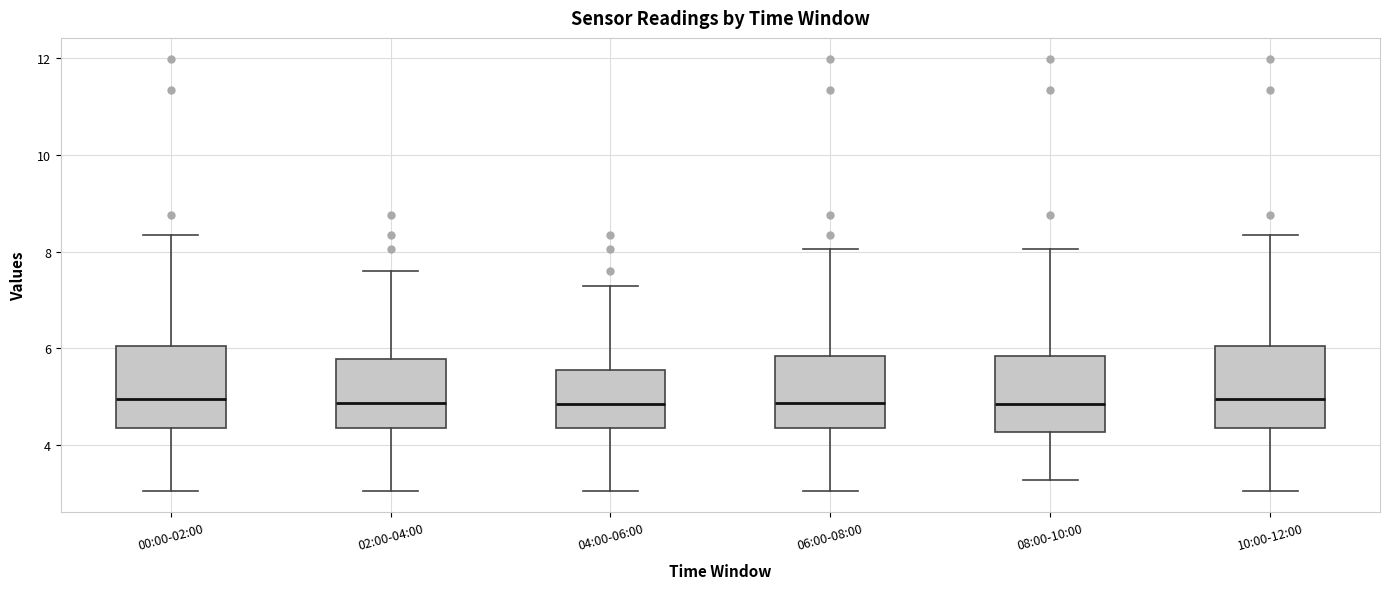

Reading left to right, transcribe this box plot: for each box, give where its median line is, the range the box spans, and where its two whiskers end, as read against the y-axis. The values are not printed on the chart, so give them approximately, as read against the axis.

00:00-02:00: median 5.0, box 4.4 to 6.0, whiskers 3.0 to 8.4
02:00-04:00: median 4.8, box 4.4 to 5.8, whiskers 3.0 to 7.6
04:00-06:00: median 4.8, box 4.4 to 5.6, whiskers 3.0 to 7.2
06:00-08:00: median 4.8, box 4.4 to 5.8, whiskers 3.0 to 8.0
08:00-10:00: median 4.8, box 4.2 to 5.8, whiskers 3.2 to 8.0
10:00-12:00: median 5.0, box 4.4 to 6.0, whiskers 3.0 to 8.4